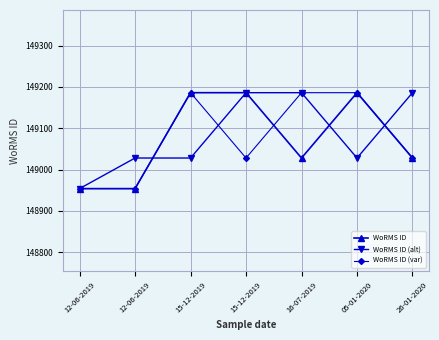

Where does the WoRMS ID (alt) series first go above 149028?

15-12-2019